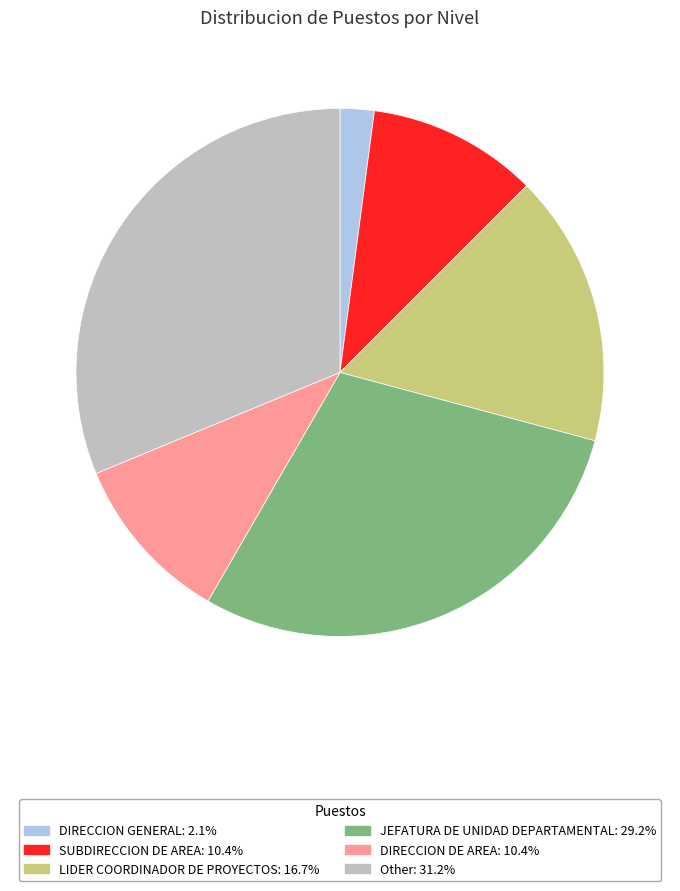

What is the largest slice in the pie chart?

Other